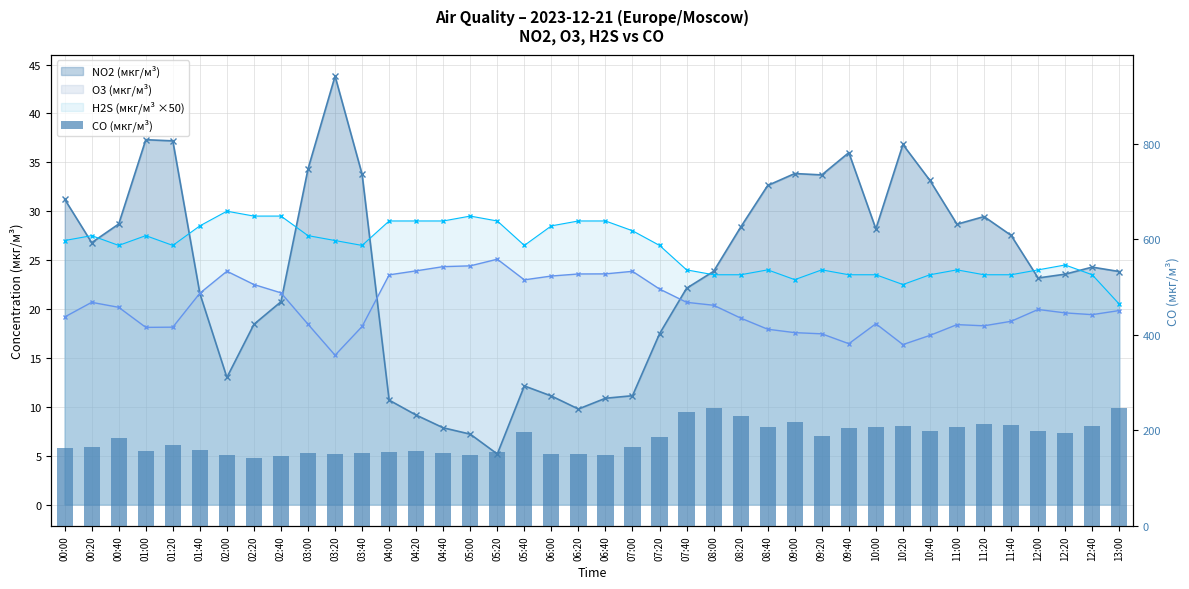

List the labels in order of value, largest first.

13:00, 08:00, 07:40, 08:20, 09:00, 11:20, 11:40, 12:40, 10:20, 08:40, 10:00, 11:00, 09:40, 10:40, 12:00, 05:40, 12:20, 09:20, 07:20, 00:40, 01:20, 00:20, 07:00, 00:00, 01:40, 04:20, 01:00, 05:20, 04:00, 03:40, 04:40, 03:00, 06:00, 06:20, 03:20, 06:40, 02:00, 05:00, 02:40, 02:20